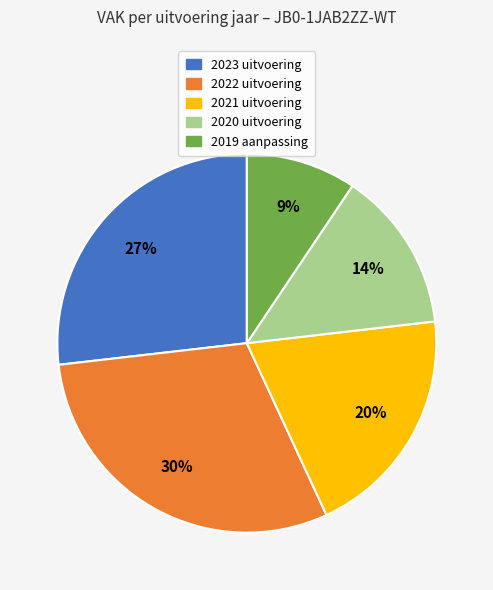

The 2023 uitvoering slice represents 33% of the pie. True or false?

False